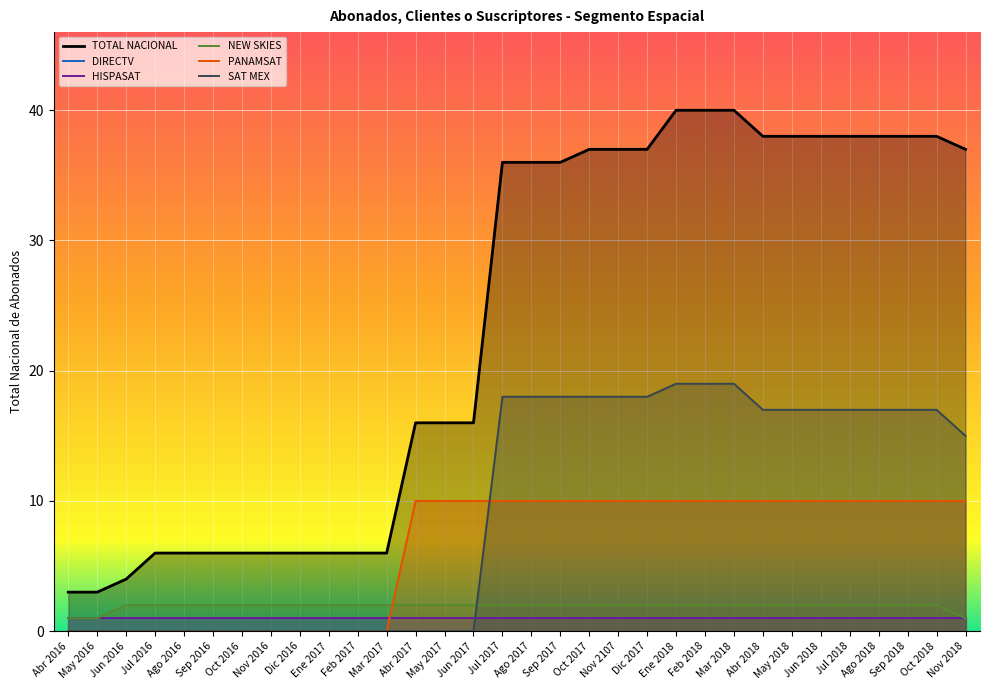

Between which two adjacent categories do PANAMSAT and NEW SKIES first intersect?

Mar 2017 and Abr 2017